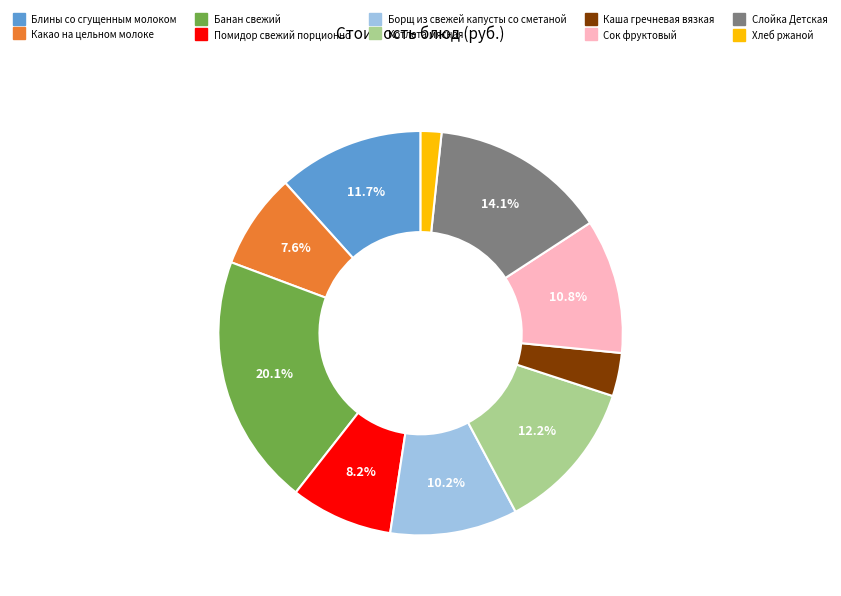

Is Каша гречневая вязкая the majority of the pie?

No